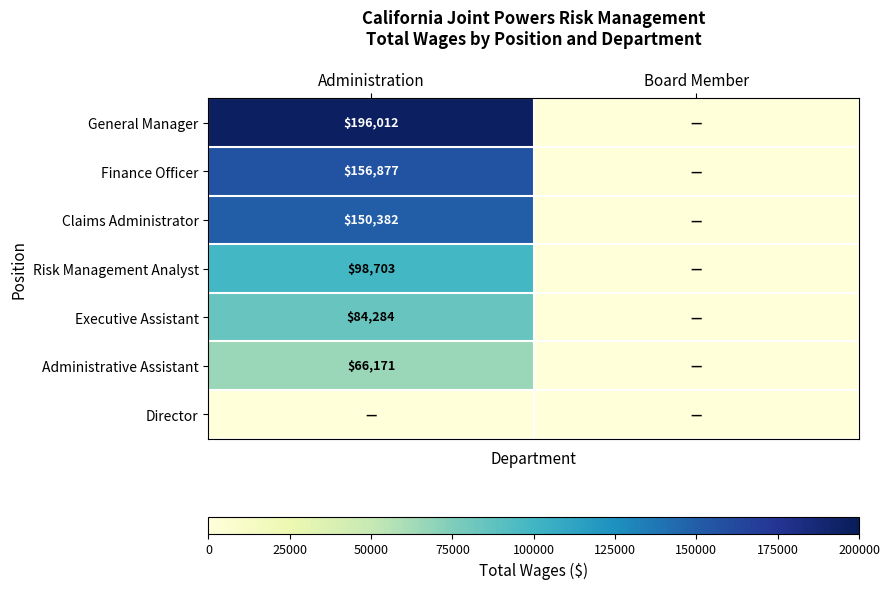

True or false: Administrative Assistant has a value of 66171 at Administration.

True